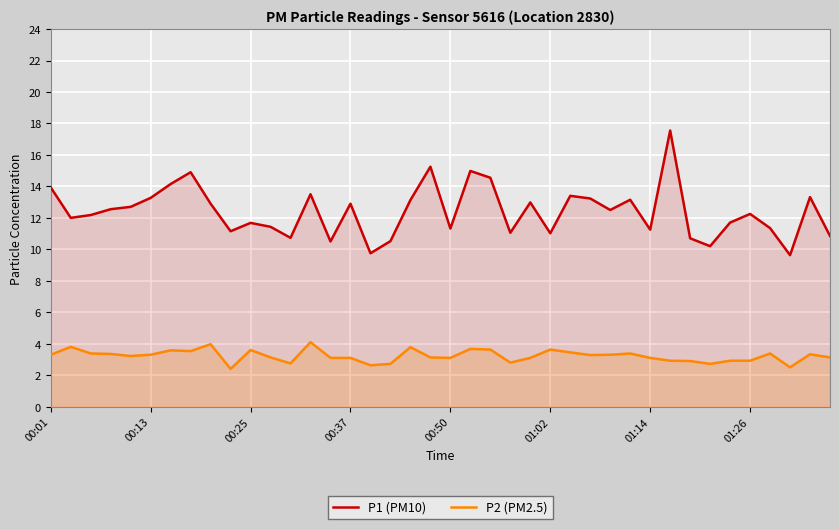

True or false: P2 (PM2.5) and P1 (PM10) cross at least once.

False